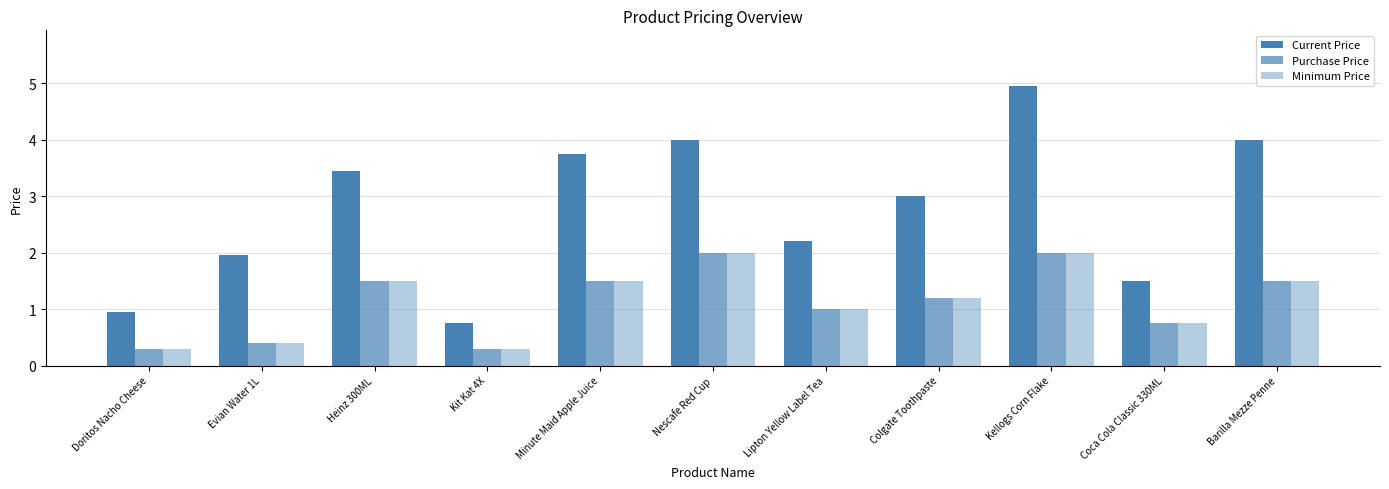

Which series has the largest total across all categories?

Current Price